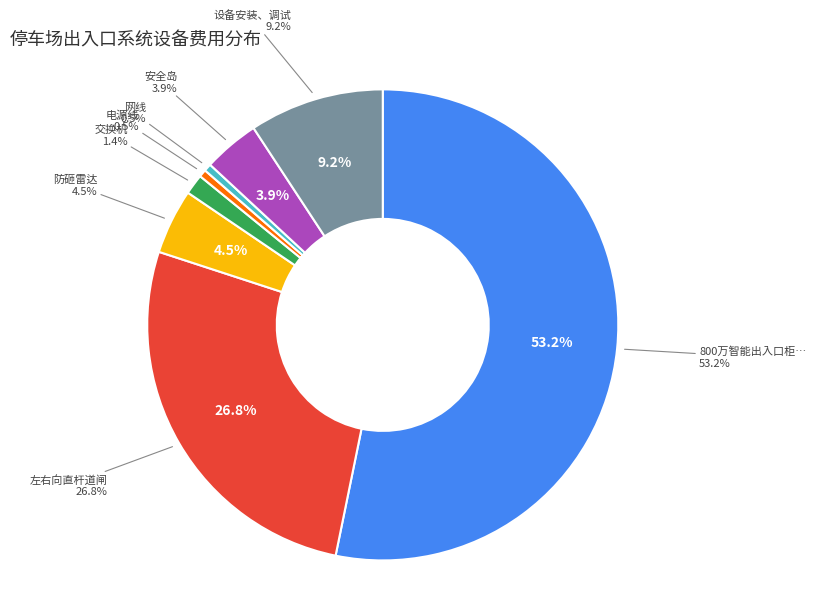

What percentage is NOT represented by 交换机?

98.6%